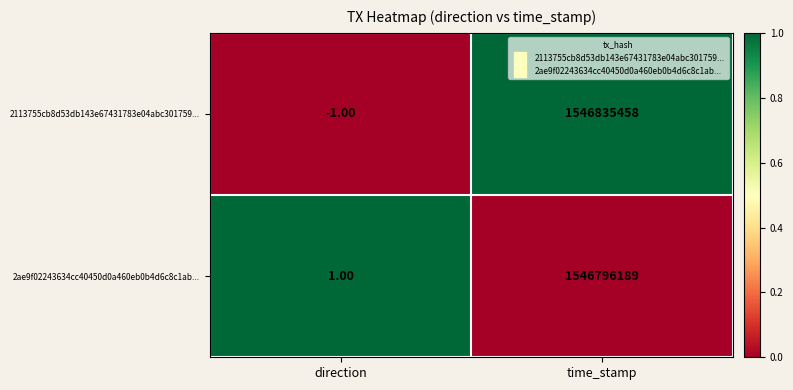

Is the value of 2113755cb8d53db143e67431783e04abc301759... at direction greater than the value of 2ae9f02243634cc40450d0a460eb0b4d6c8c1ab... at direction?

No